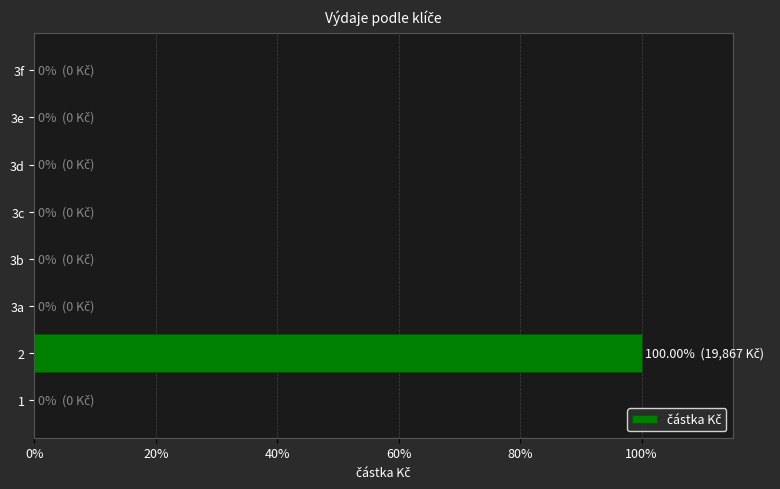

How many data points does each series have?

8